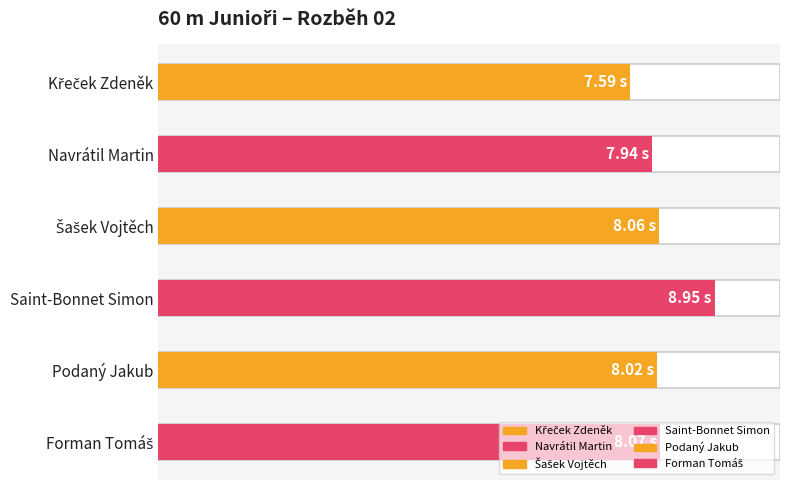

What is the value of the 1st bar from the left?

7.6